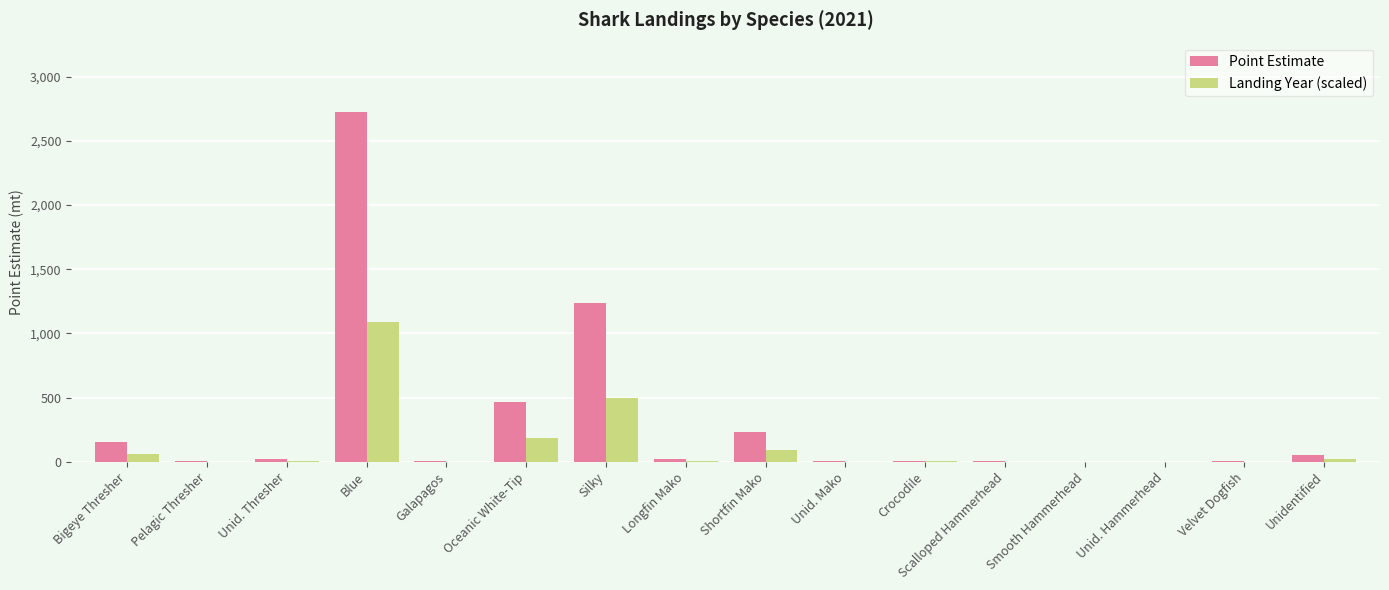

True or false: Landing Year (scaled) has a value of 1088.3 at Blue.

True